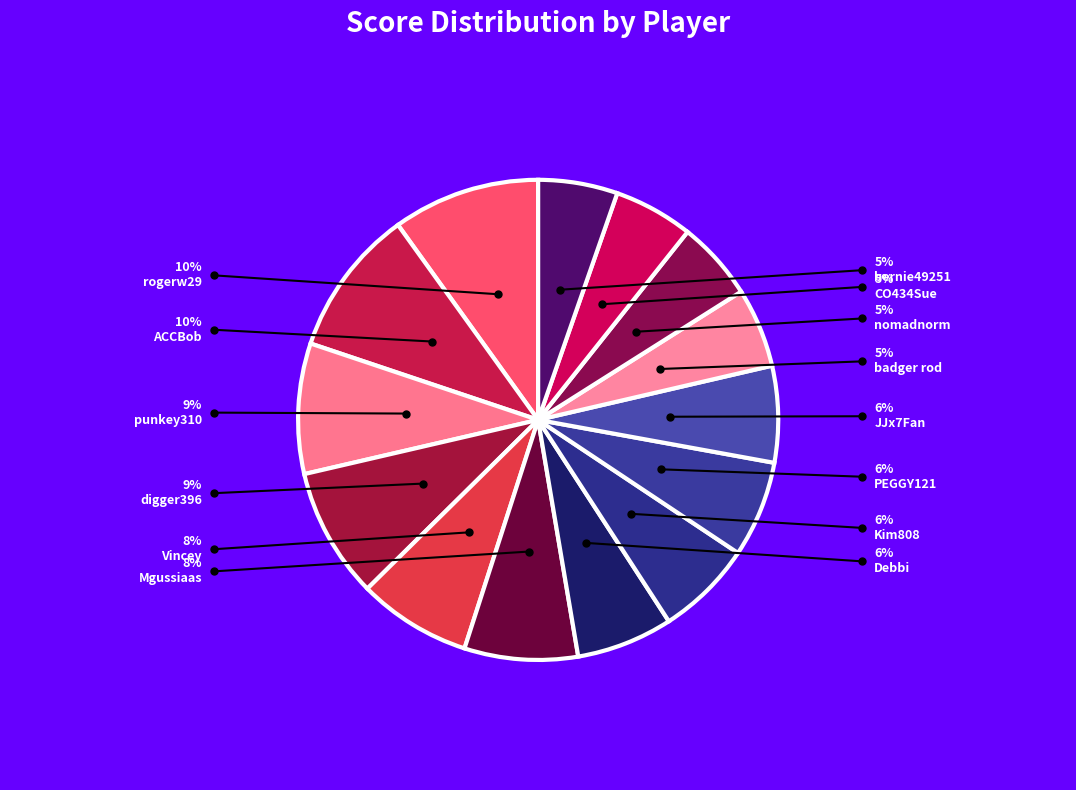

What is the smallest slice in the pie chart?

badger rod